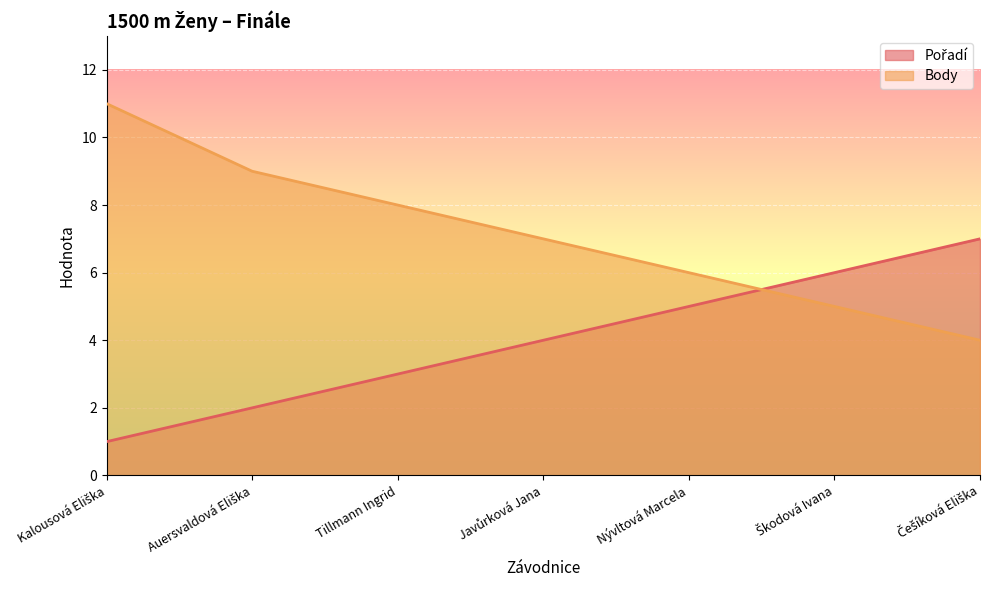

The value of Body at Nývltová Marcela is 6. True or false?

True